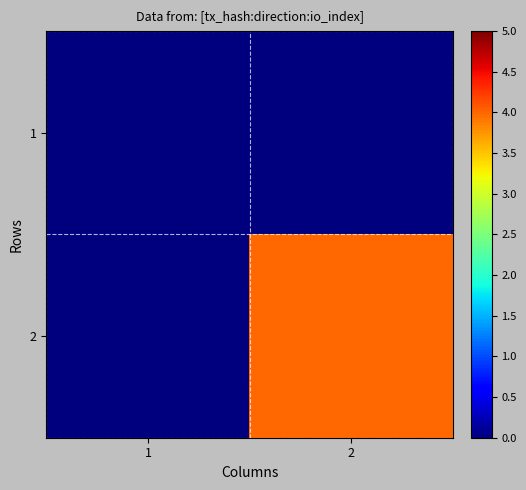

List the series in order of their overall mean, highest first.

2, 1